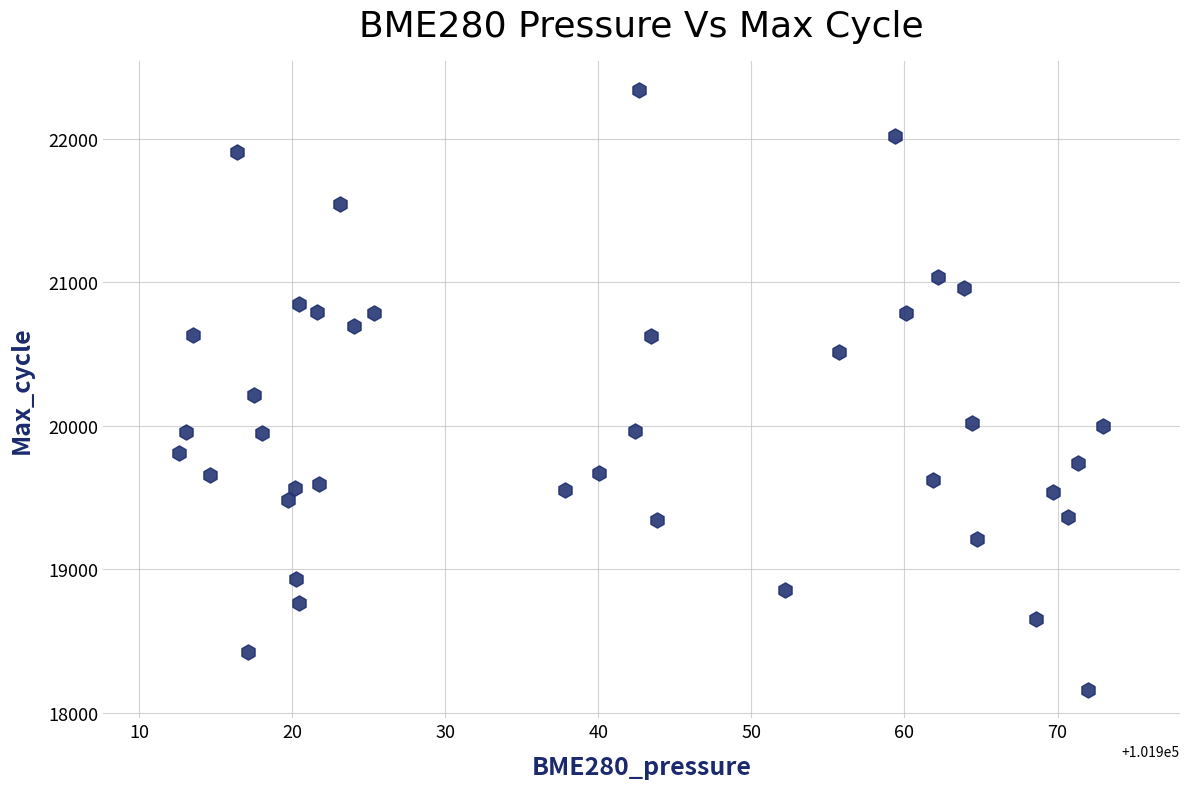

What is the range of Y values (max minus min)?

4182